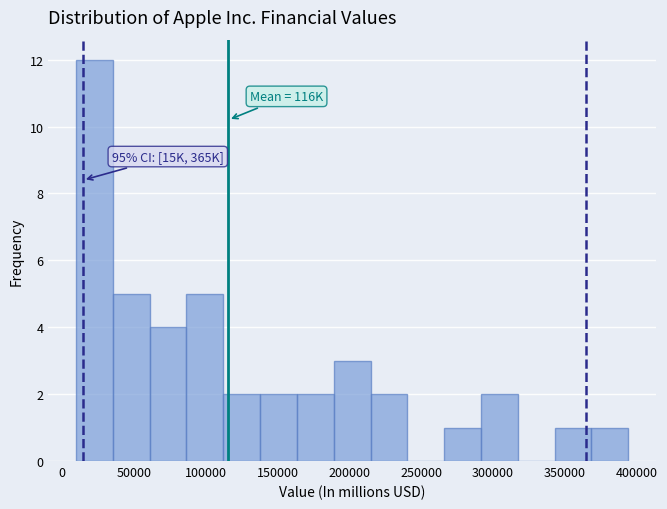

Over which range of the x-axis is the bar tallest?

10000 to 35000